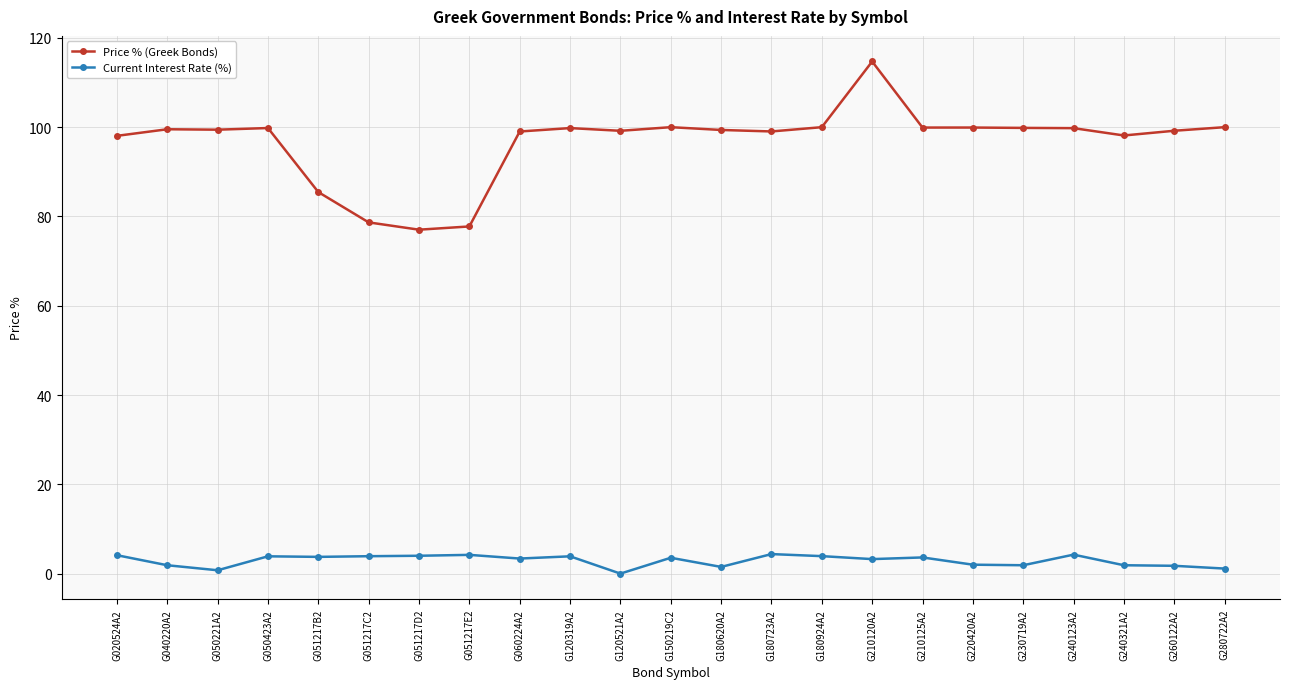

How many distinct data groups are displayed?

2